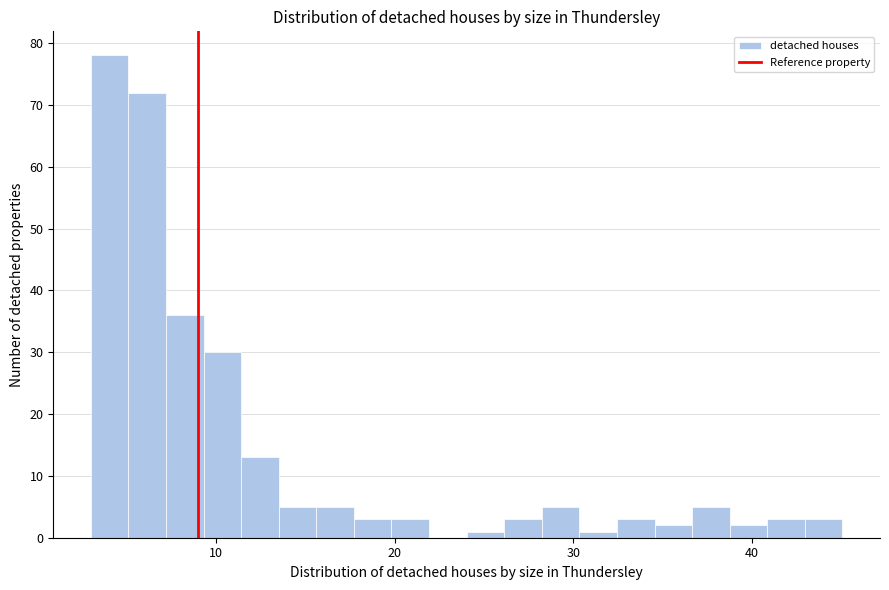

Read against the x-axis, roughly where is the centre of the tallest bar?

4